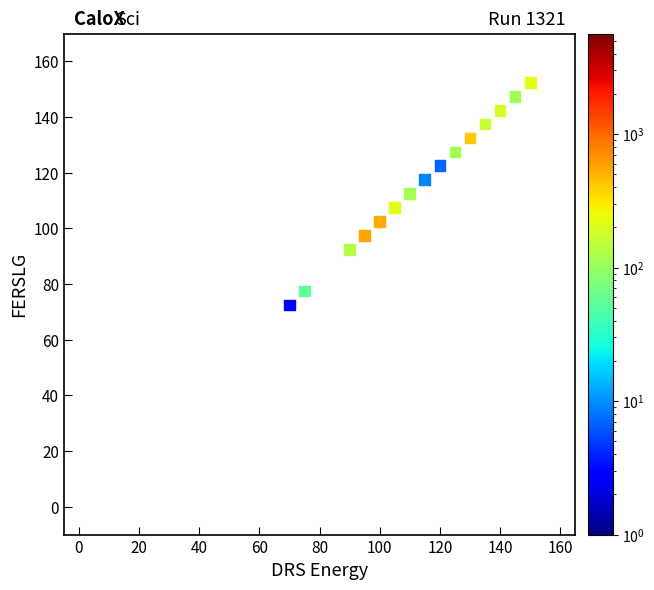

What is the range of Y values (max minus min)?

80.0